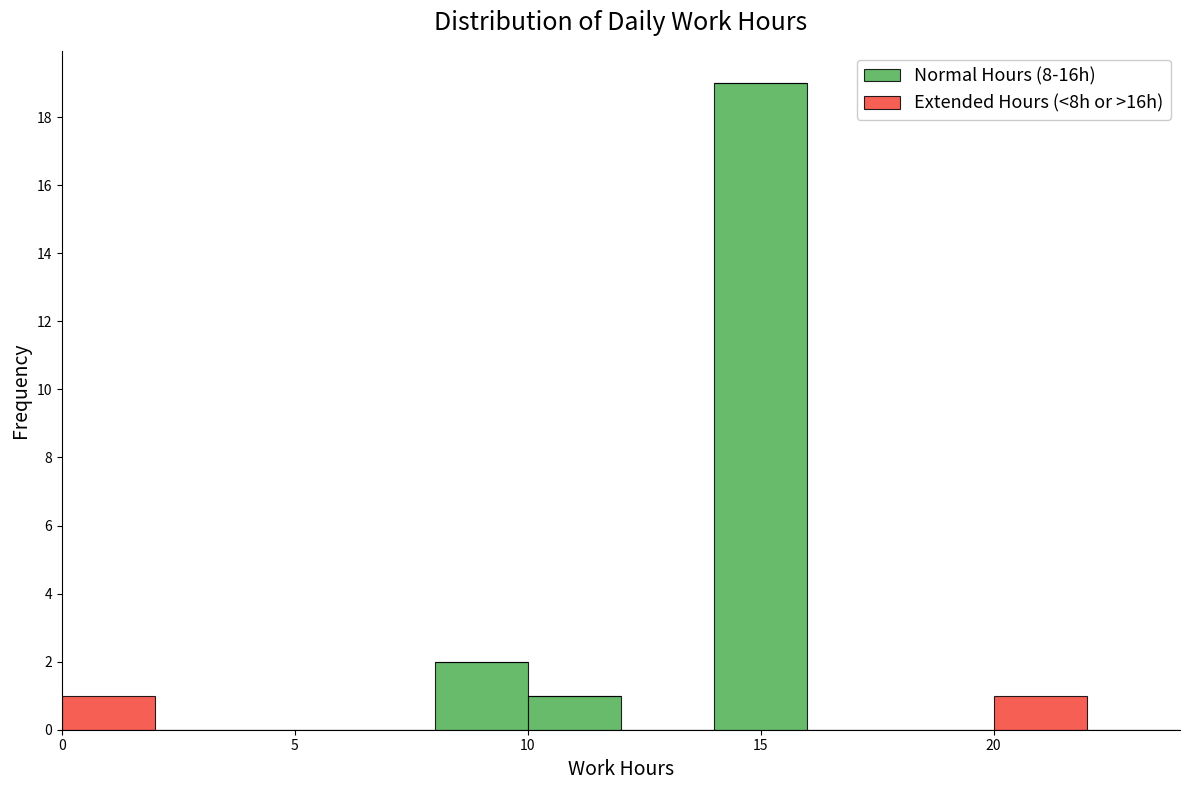

Reading left to right, transcribe this chart: for each stacked bar, give the range it covers on the x-axis and its total height. The values are not printed on the chart, so give them approximately, as read against the axis.

0 to 2: 1
2 to 4: 0
4 to 6: 0
6 to 8: 0
8 to 10: 2
10 to 12: 1
12 to 14: 0
14 to 16: 19
16 to 18: 0
18 to 20: 0
20 to 22: 1
22 to 24: 0